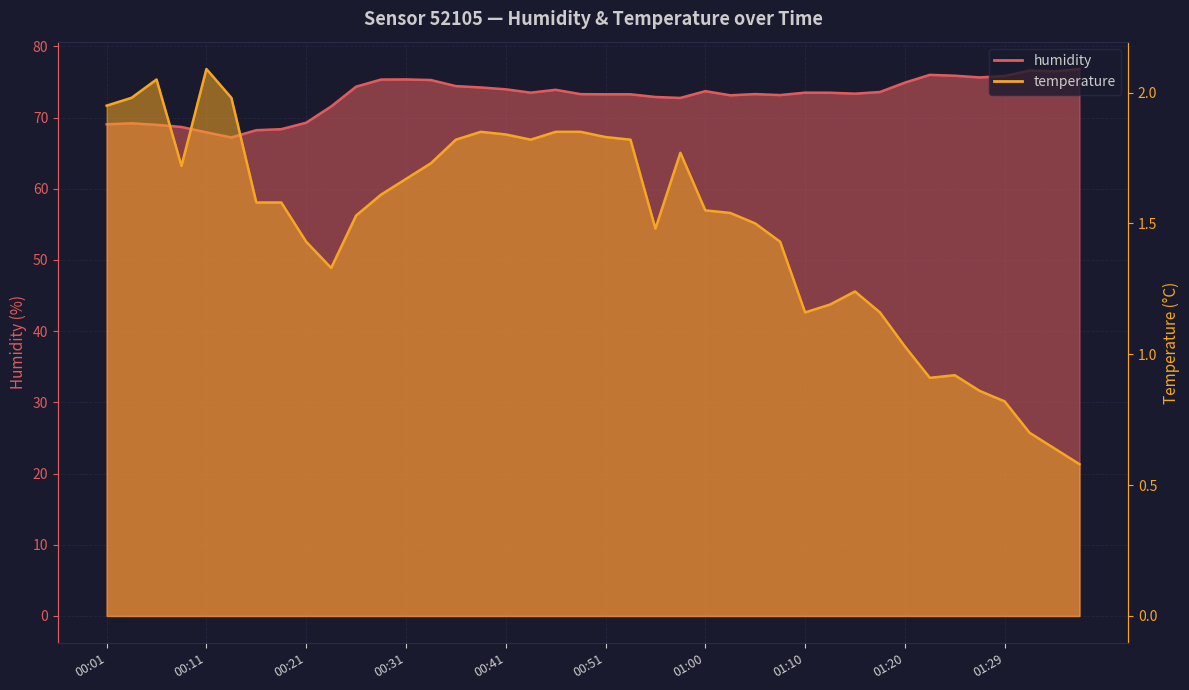

List the series in order of their peak value, lowest first.

temperature, humidity